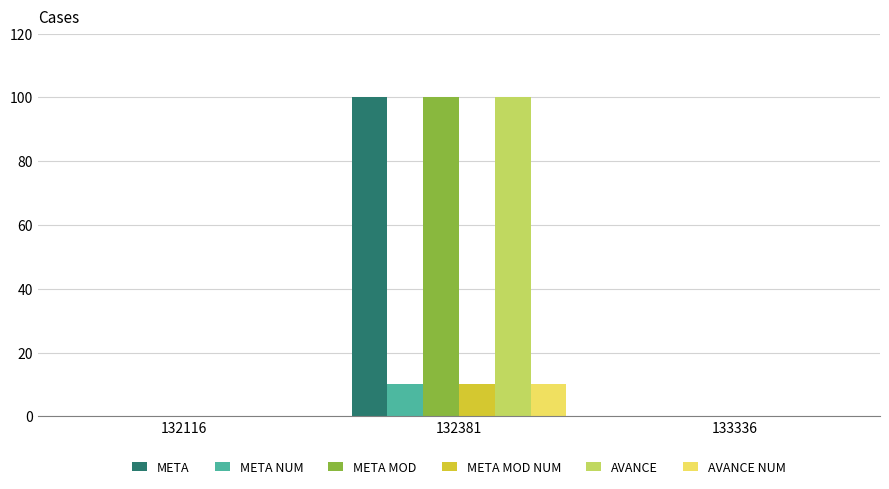

The META series shows 0 at 133336. True or false?

True